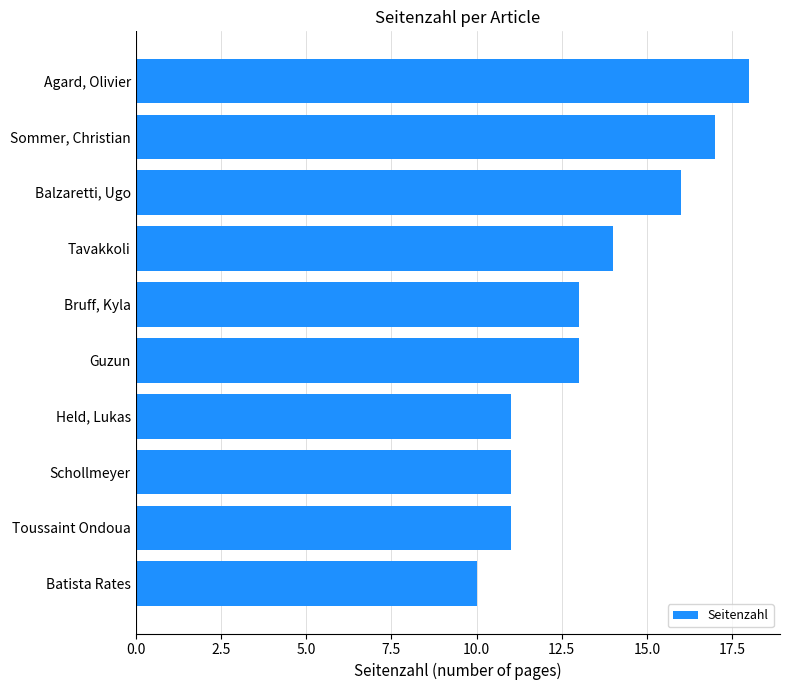

Approximately how many times larger is the value at Tavakkoli compared to Toussaint Ondoua?

1.3